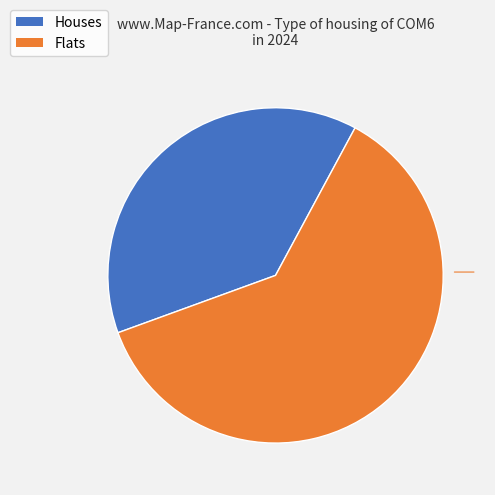

Does any single category account for the majority?

Yes